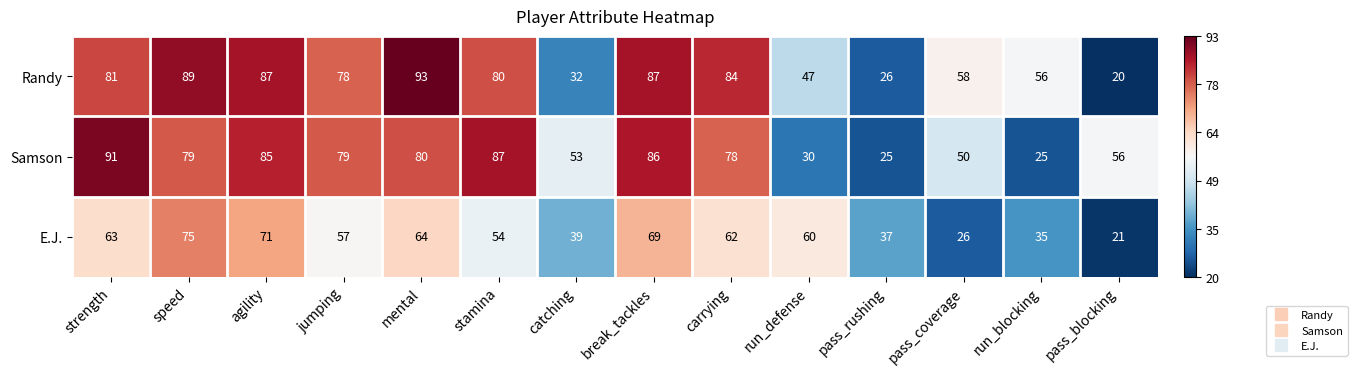

What is the sum of all Samson values?

904